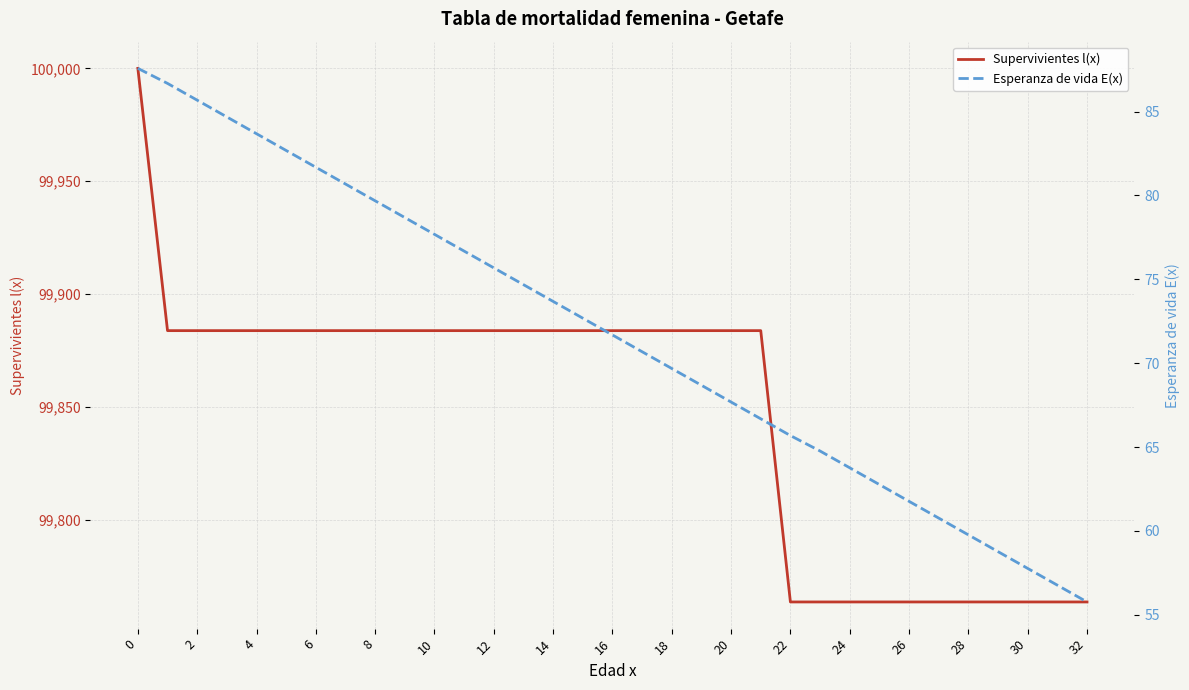

True or false: Supervivientes l(x) has more than 1 interior local peaks.

False